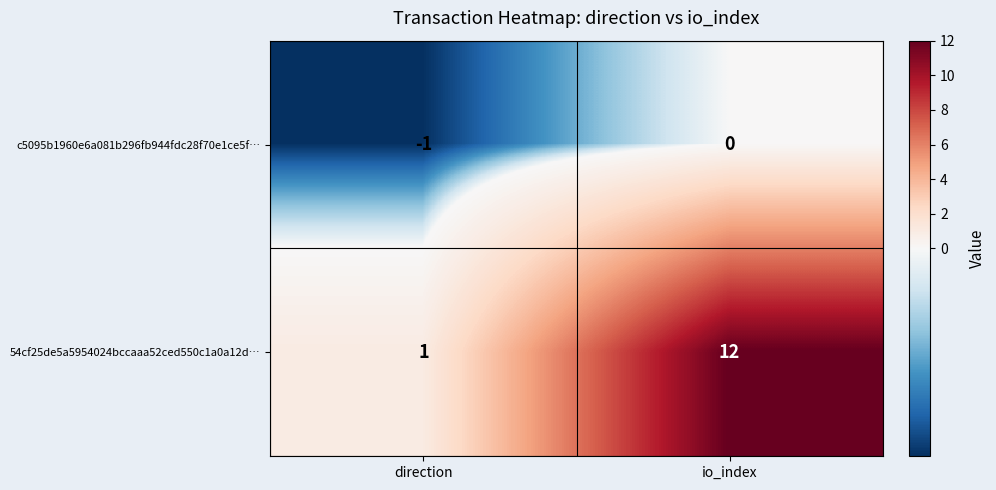

How many data points in c5095b1960e6a081b296fb944fdc28f70e1ce5f… are less than 0?

1